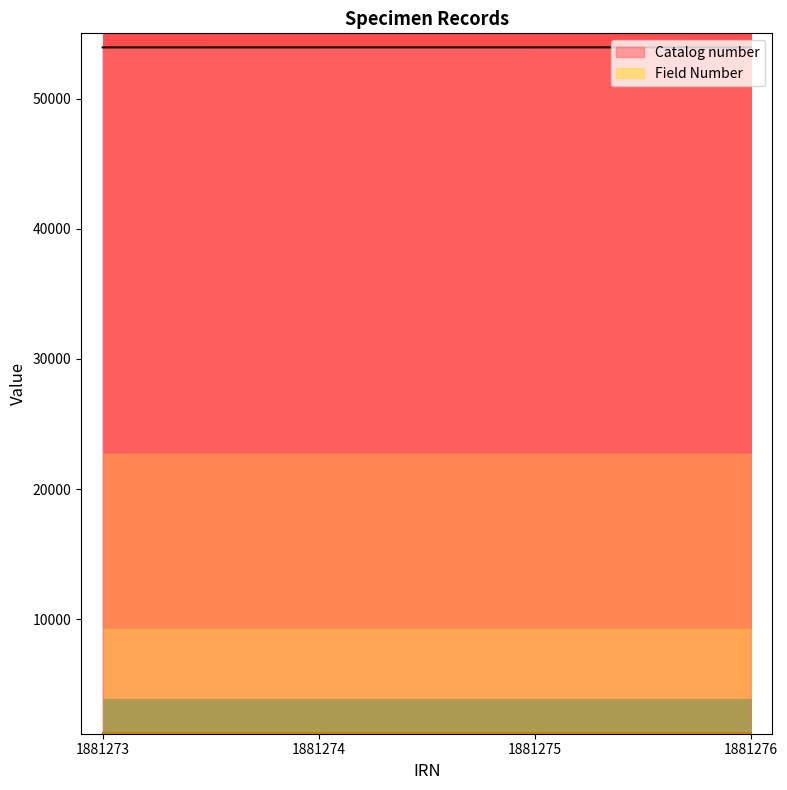

What is the sum of all values?

215834